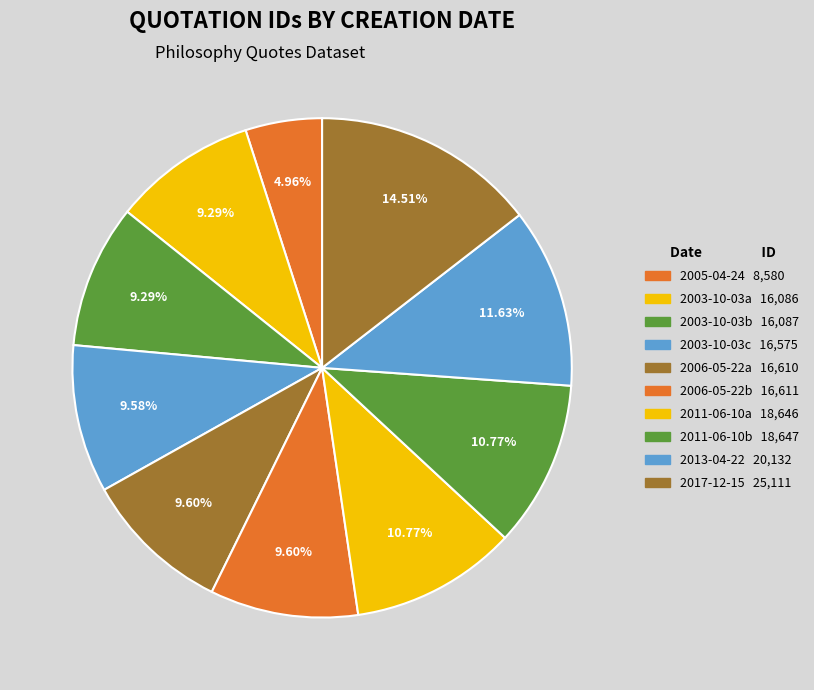

Count the number of slices in the pie.

10